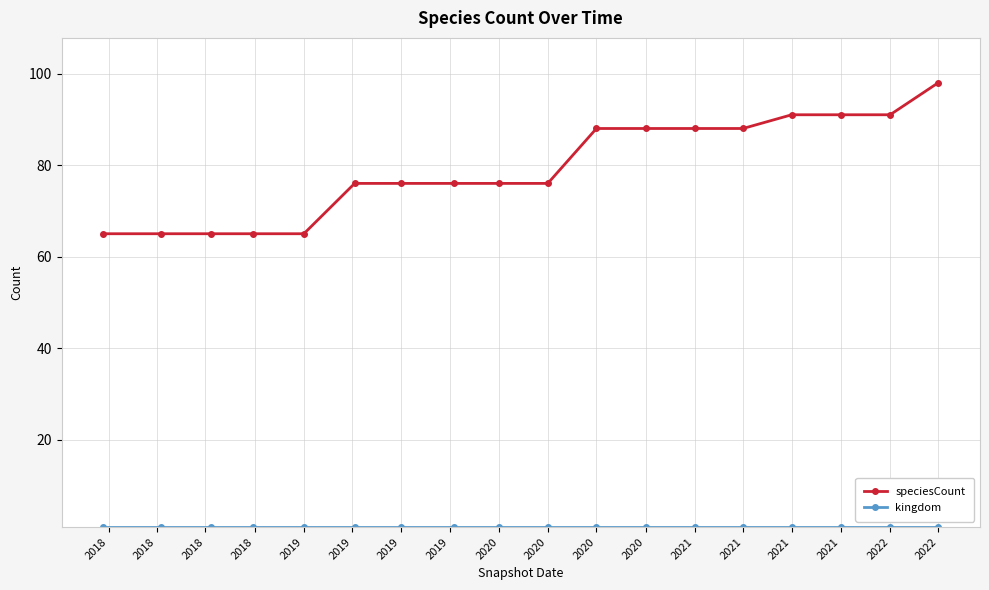

Which series has the largest range (max minus min)?

speciesCount